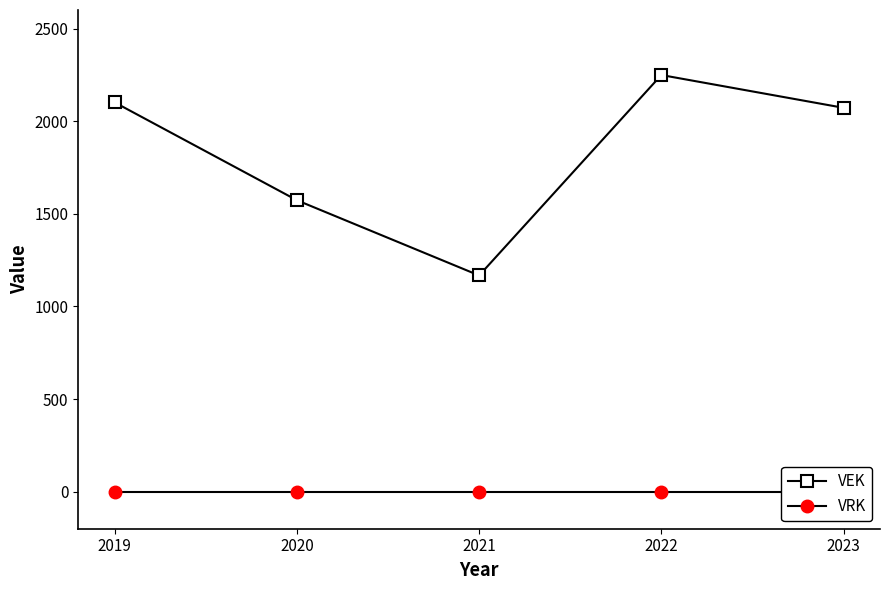

Which series has the largest total across all categories?

VEK